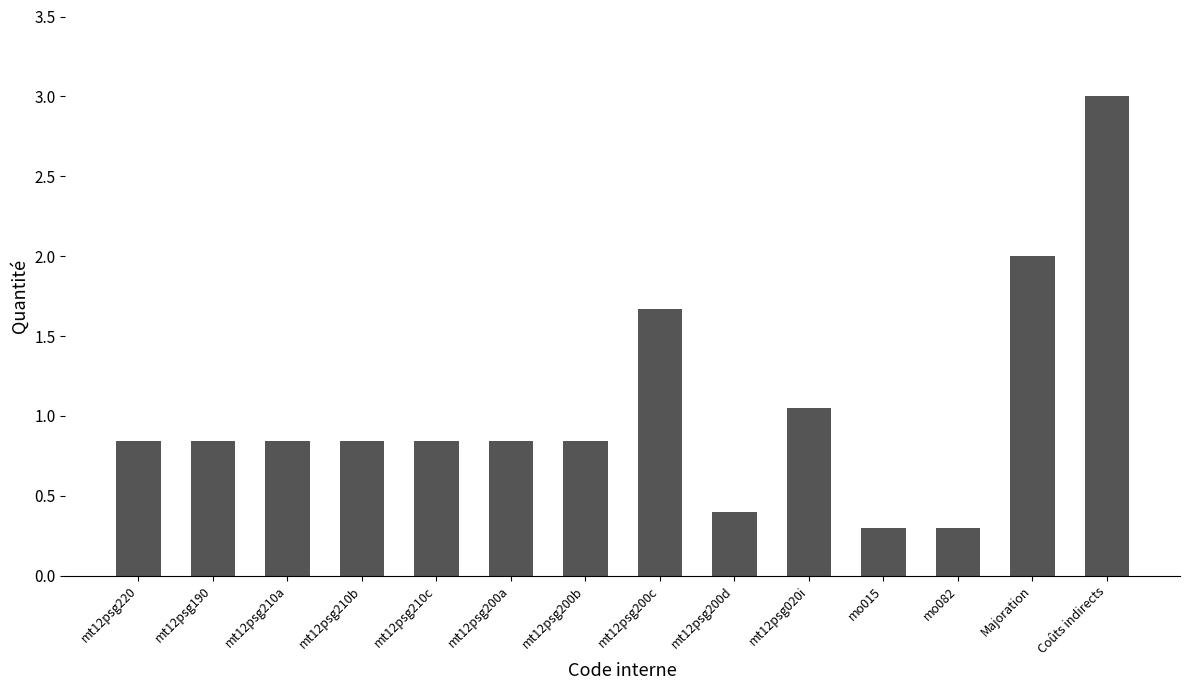

Is it true that the value at mo015 is 0.5?

False